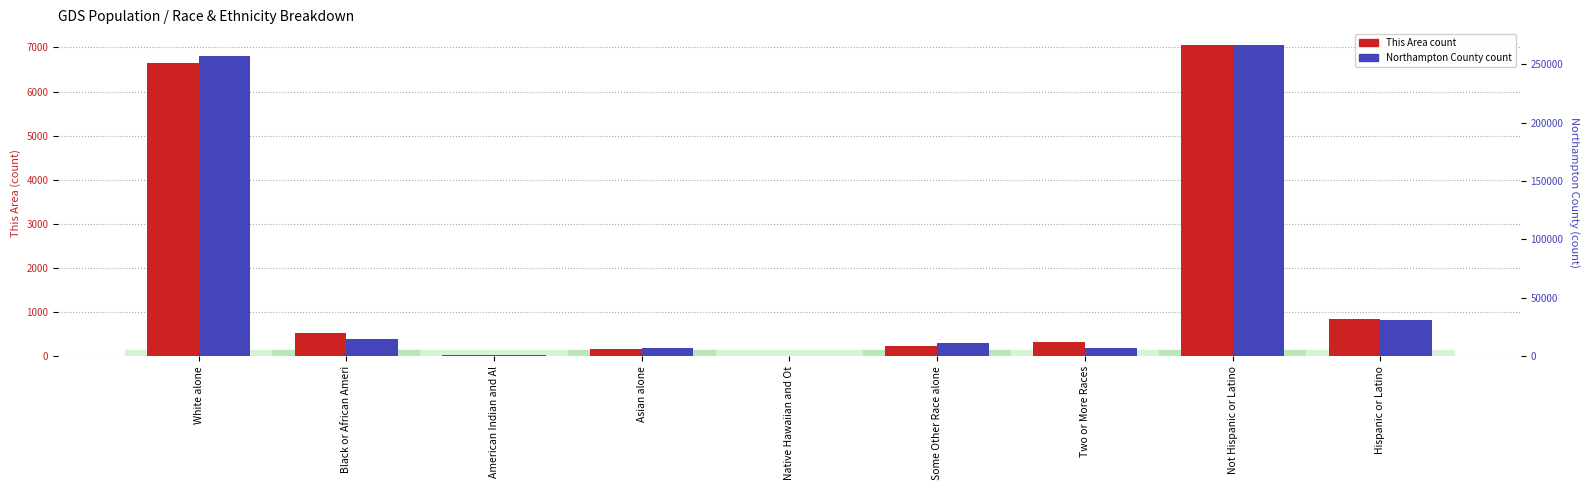

What is the label of the 8th bar from the right?

Black or African Ameri